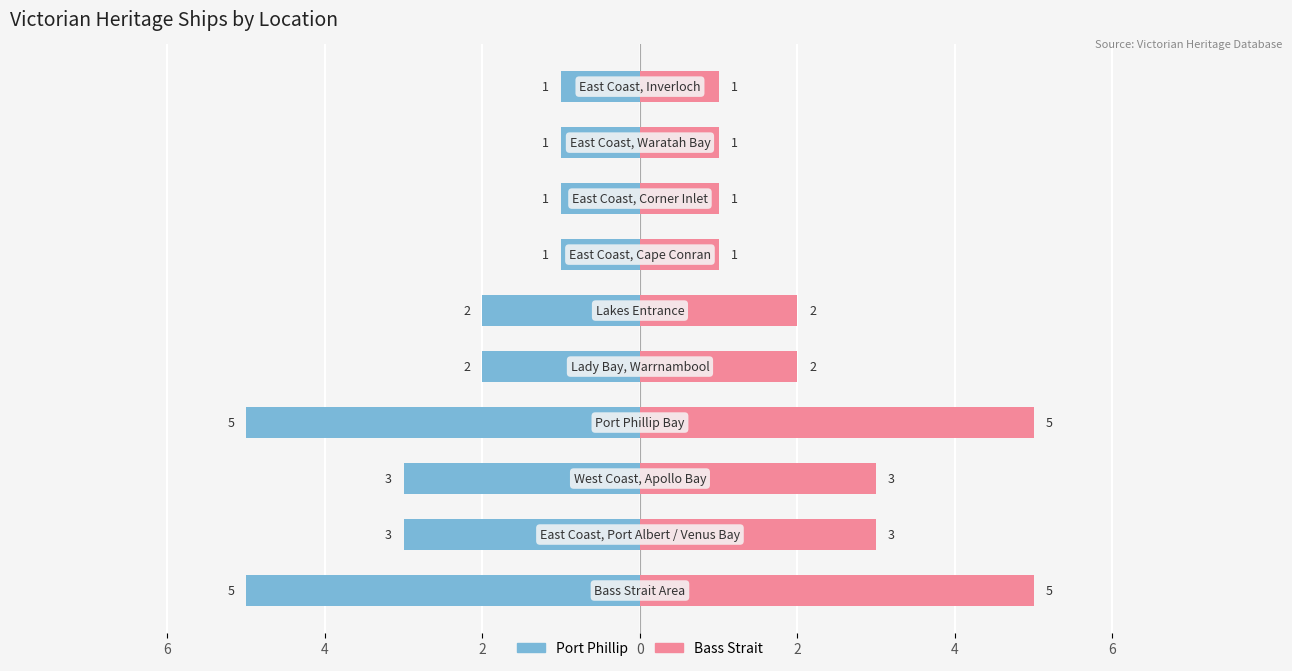

At 0, list the series in order from smallest to largest.

Port Phillip, Bass Strait